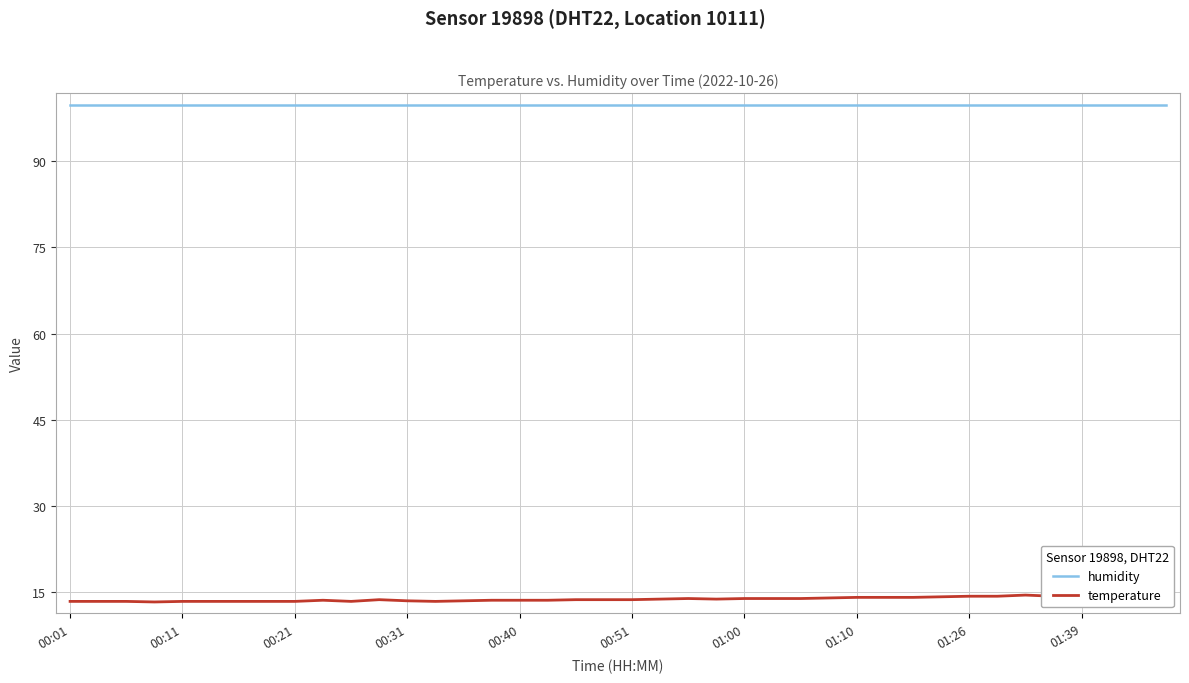

True or false: temperature and humidity cross at least once.

False